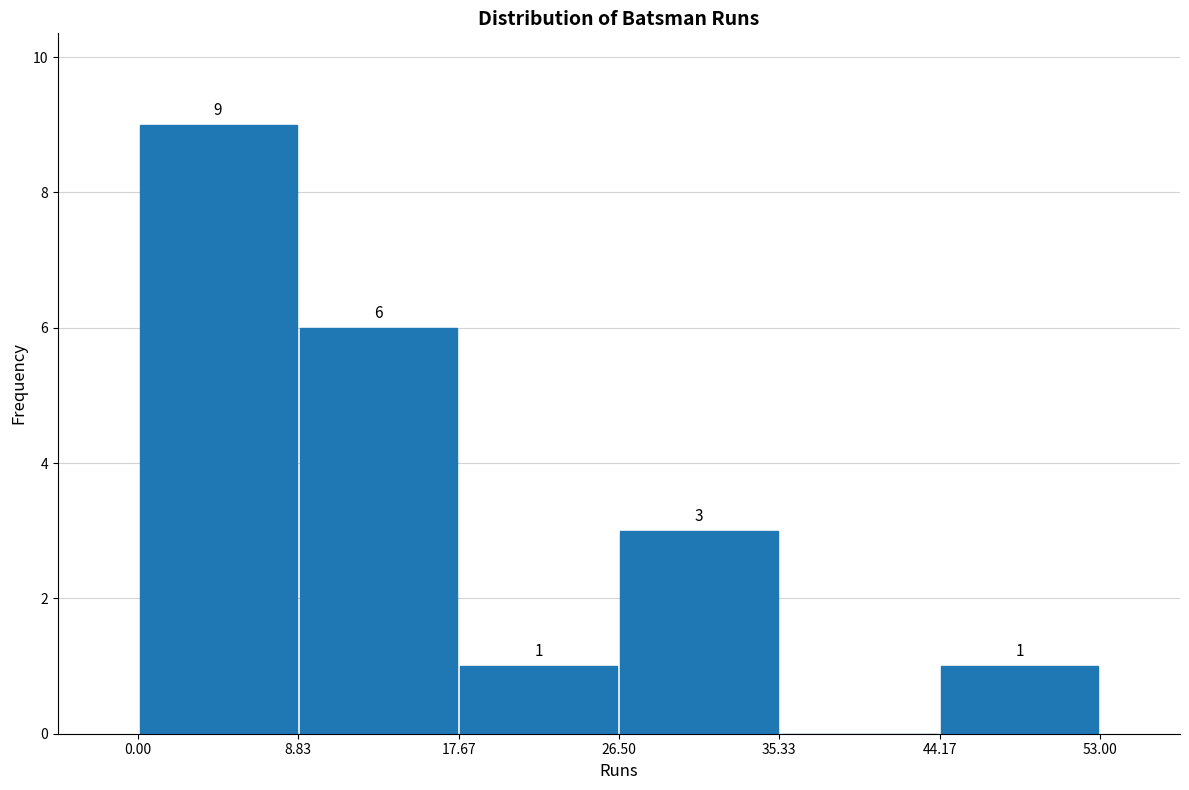

Which range on the x-axis has the tallest bar?

0.00 to 8.83